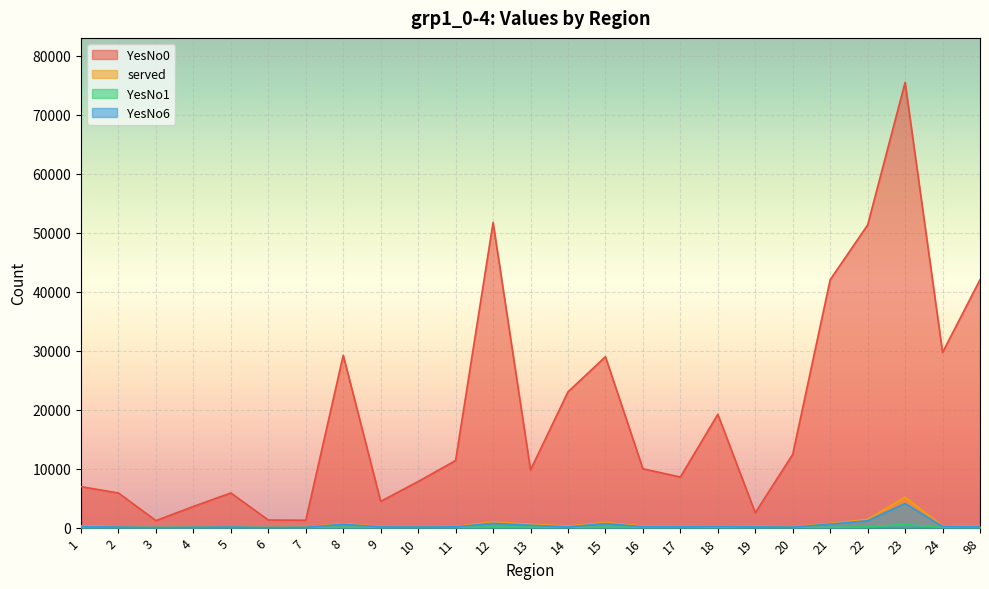

What is the average value of the YesNo0 series?

19425